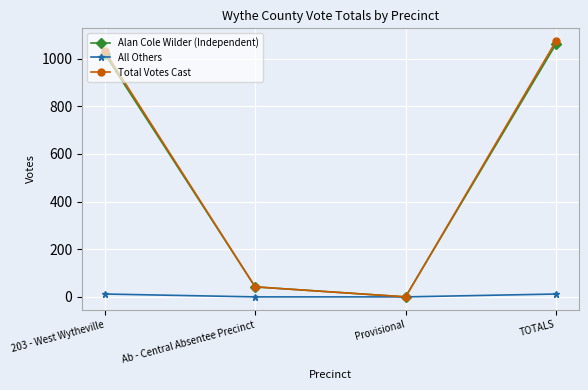

The value of Total Votes Cast at 203 - West Wytheville is 1032. True or false?

True